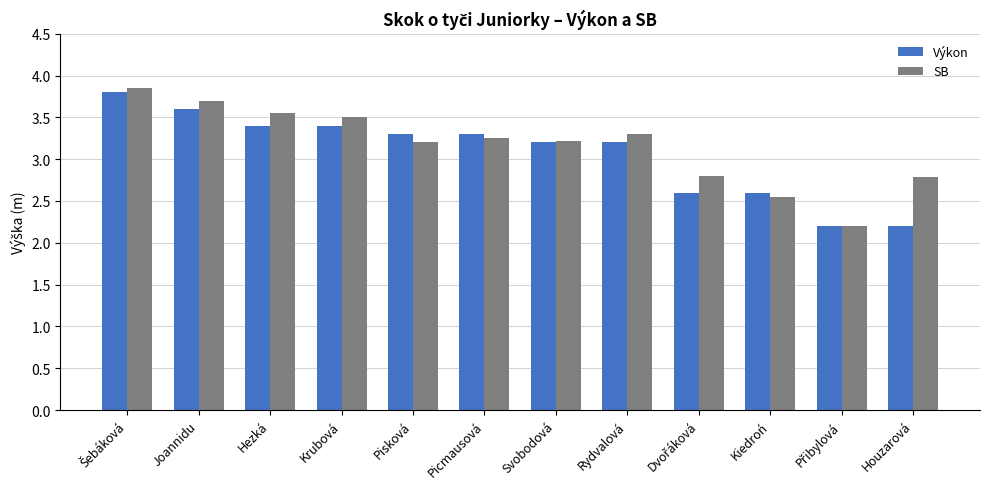

What is the average value of the Výkon series?

3.1